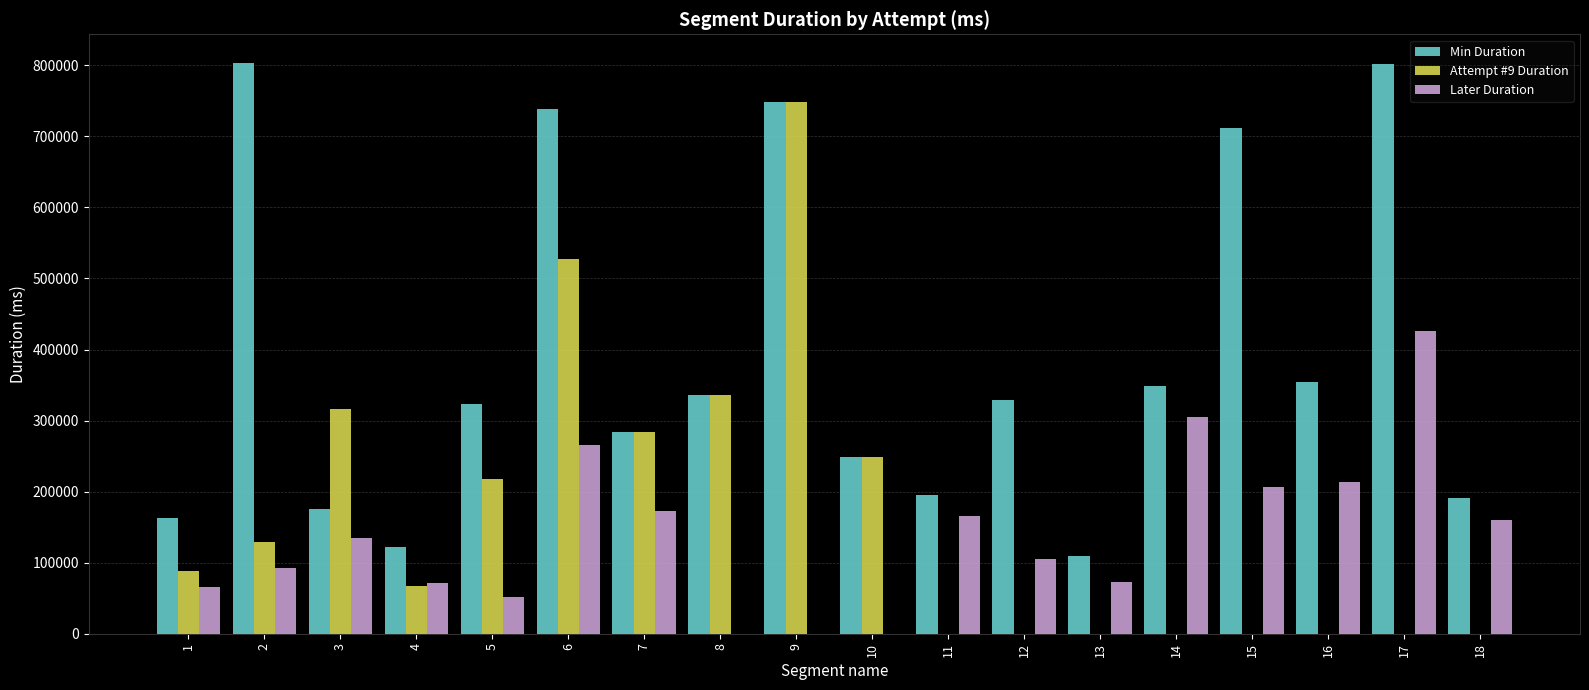

What is the highest value of the Later Duration series?

426211